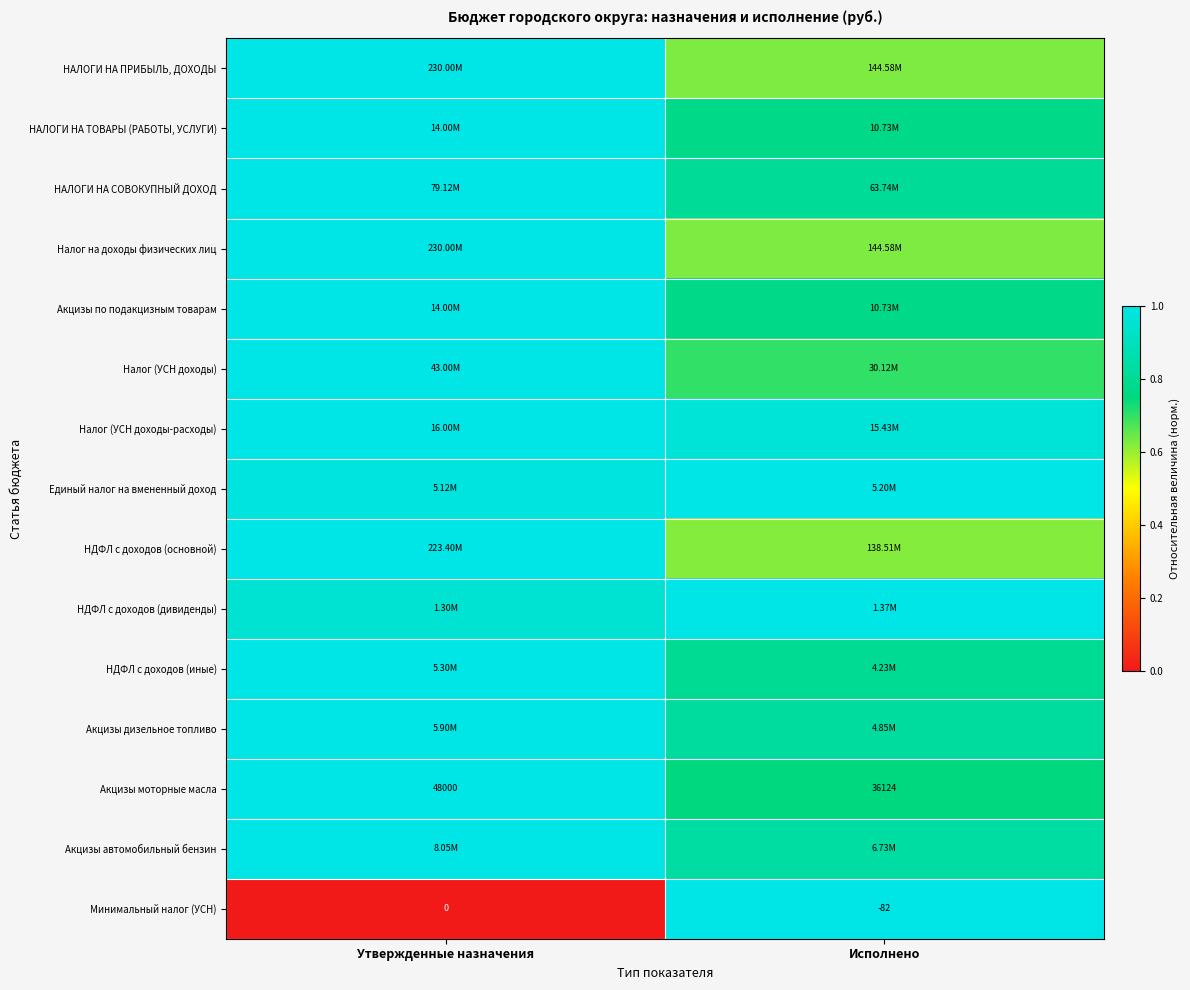

At which label does Единый налог на вмененный доход reach its minimum?

Утвержденные назначения